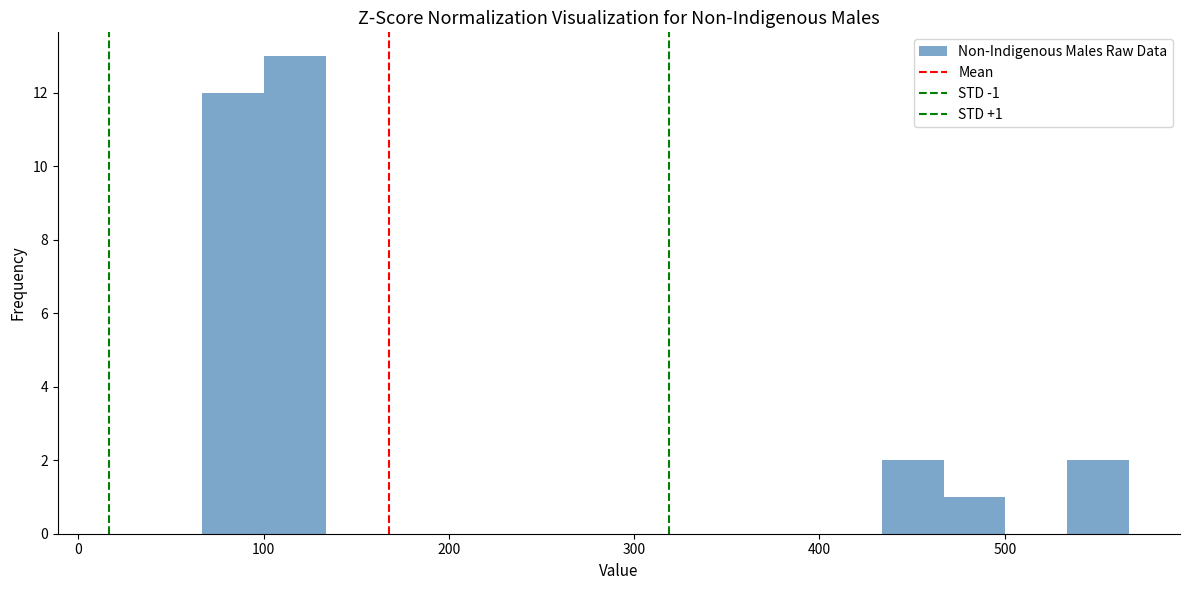

Around what value on the x-axis is the tallest bar? Give the approximate position of its centre, as read against the axis.

120